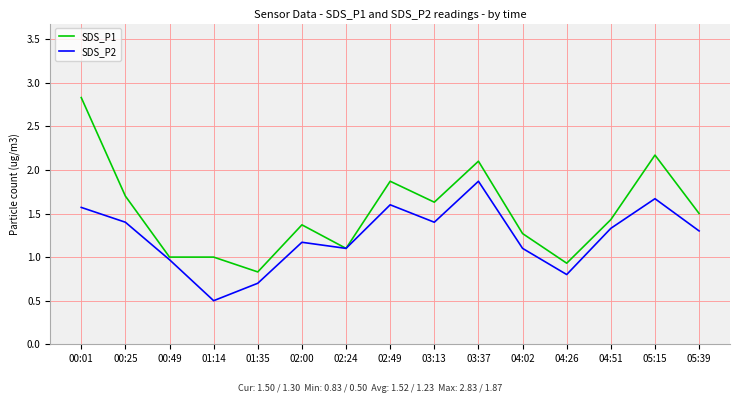

What is the smallest value displayed?

0.5